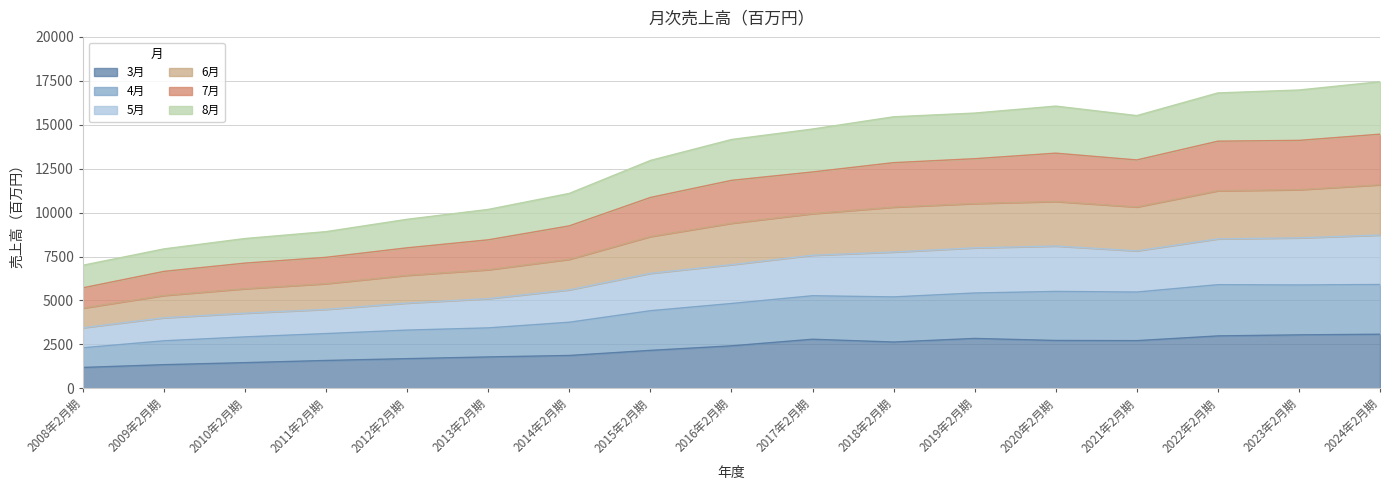

How many distinct data groups are displayed?

6